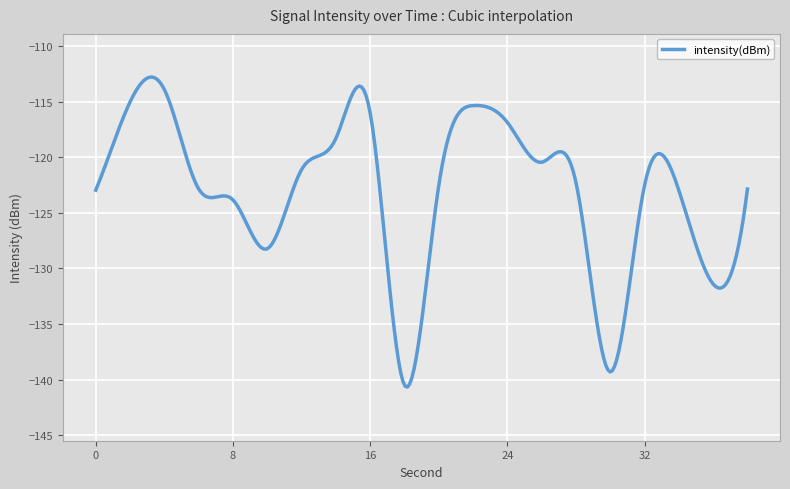

What is the difference between the maximum and minimum values?

27.9